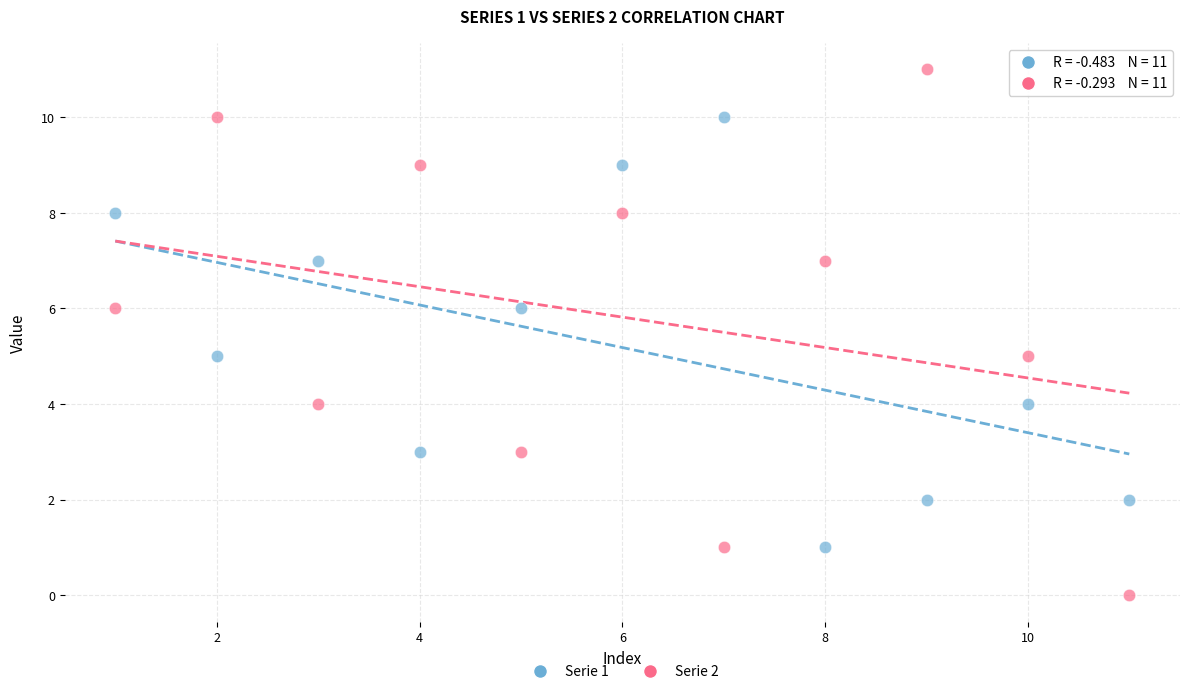

Which series reaches the minimum Y coordinate?

Serie 2